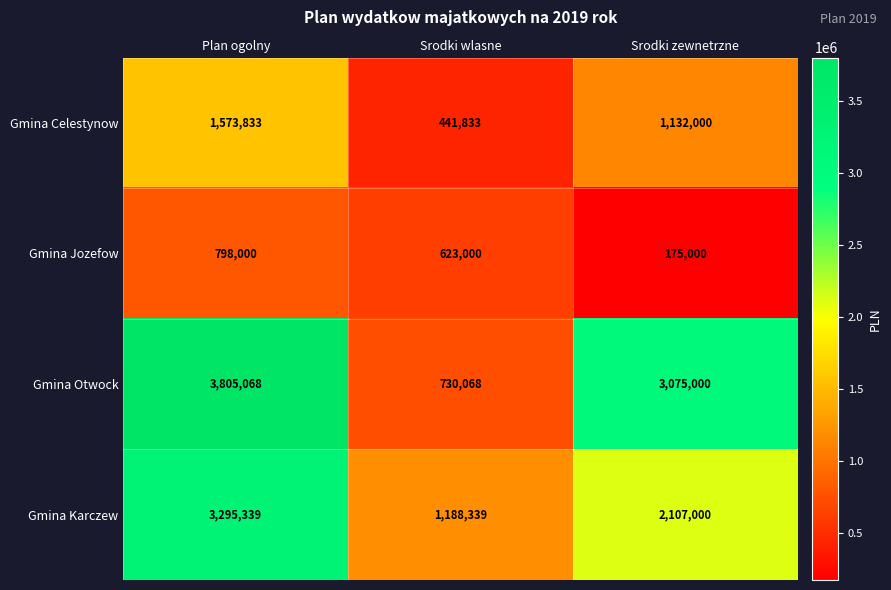

At which category is the sum across all series the highest?

Plan ogolny